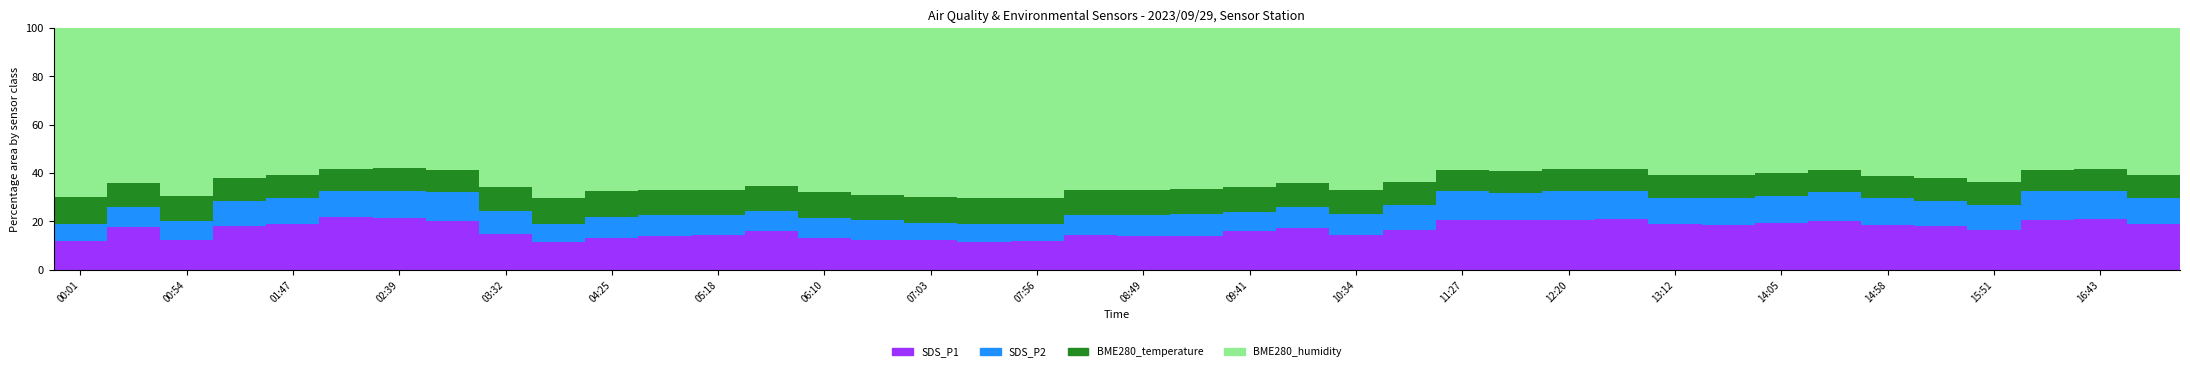

What is the difference between the second highest and minimum values in the SDS_P1 series?

9.9